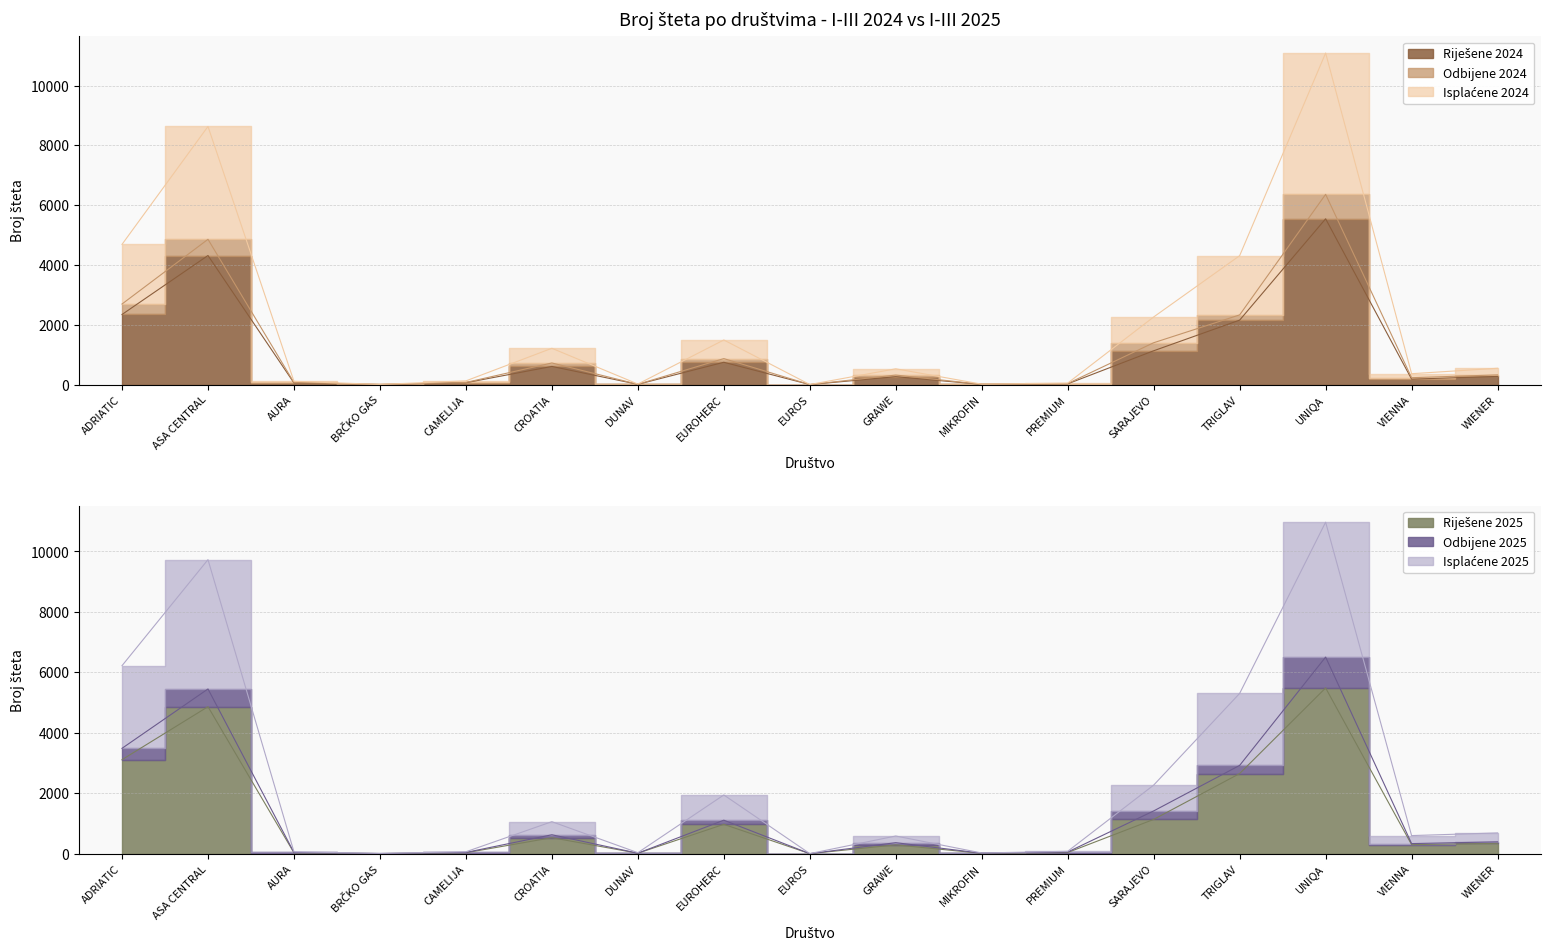

Which series has the largest range (max minus min)?

Isplaćene 2024